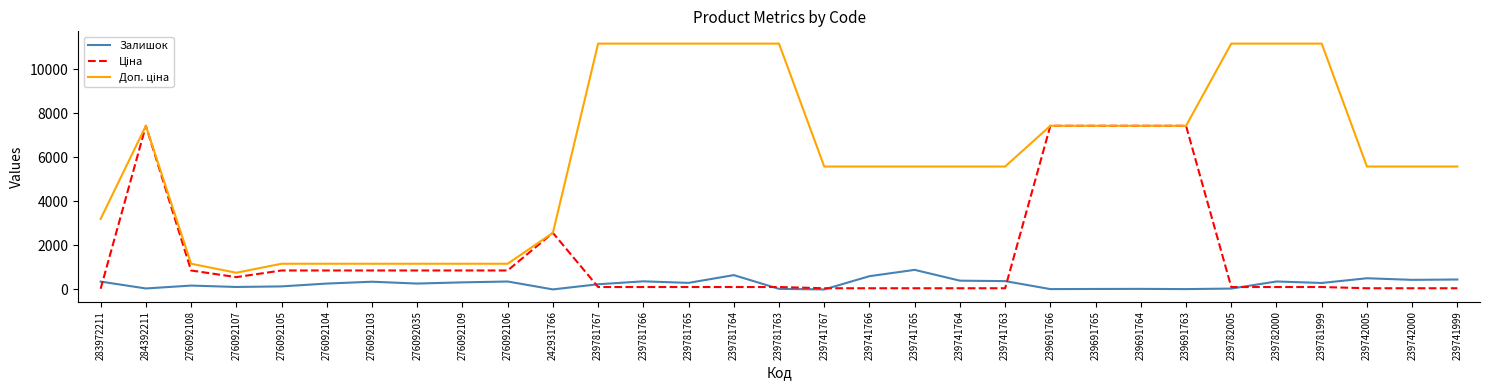

What is the greatest value displayed?

11169.0